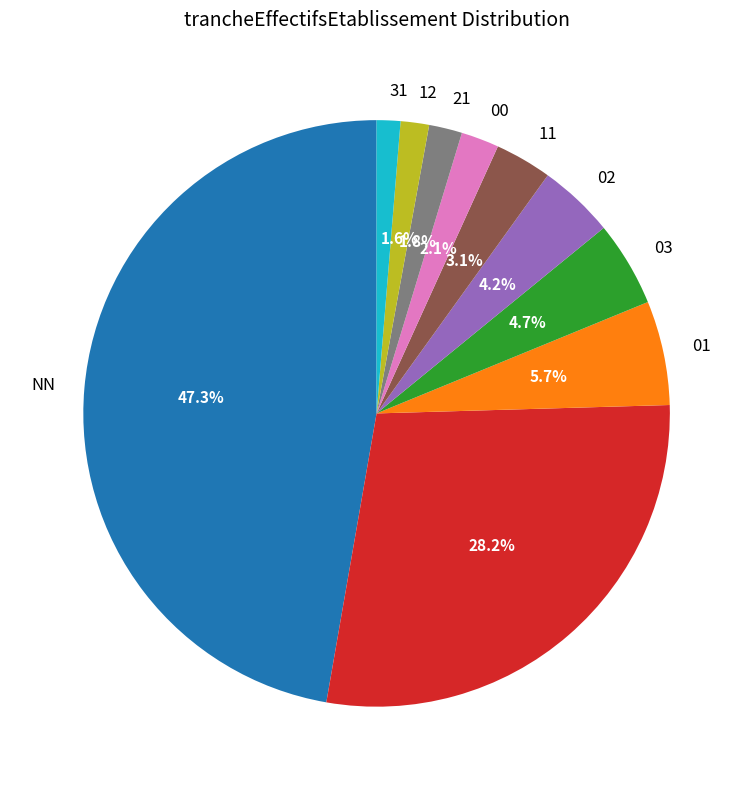

Does any single category account for the majority?

No